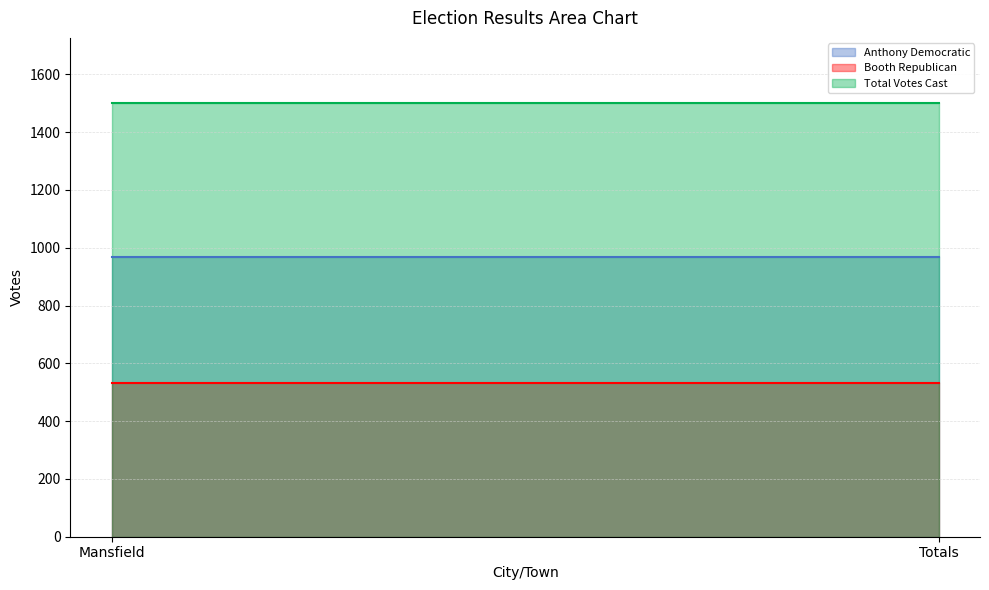

What is the greatest value displayed?

1501